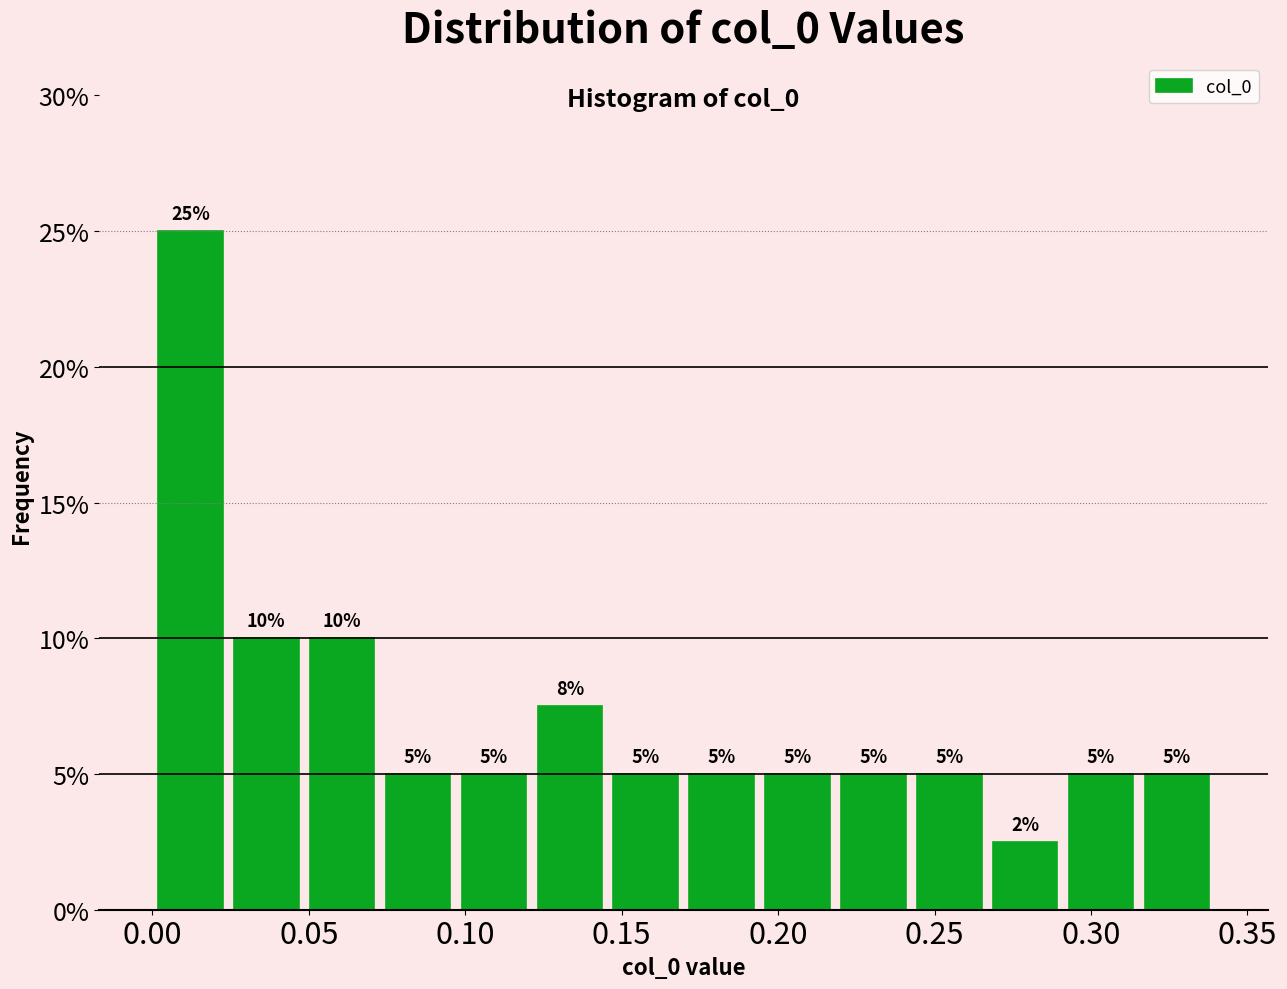

Over which range of the x-axis is the bar tallest?

0.000 to 0.025